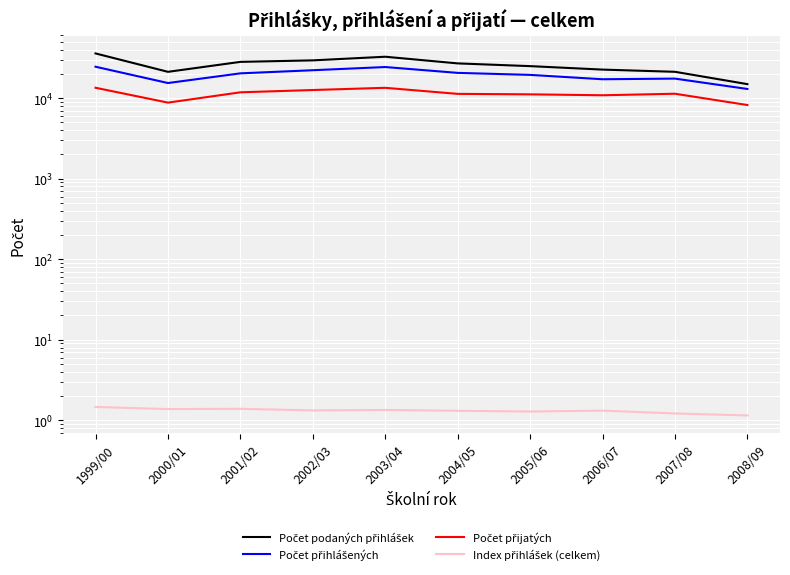

What is the difference between the Index přihlášek (celkem) values at 2001/02 and 2004/05?

0.1